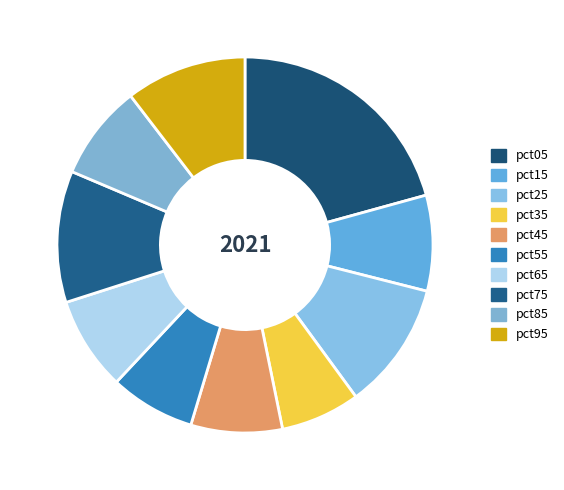

Rank the categories by value from highest to lowest.

pct05, pct75, pct25, pct95, pct15, pct85, pct65, pct45, pct55, pct35